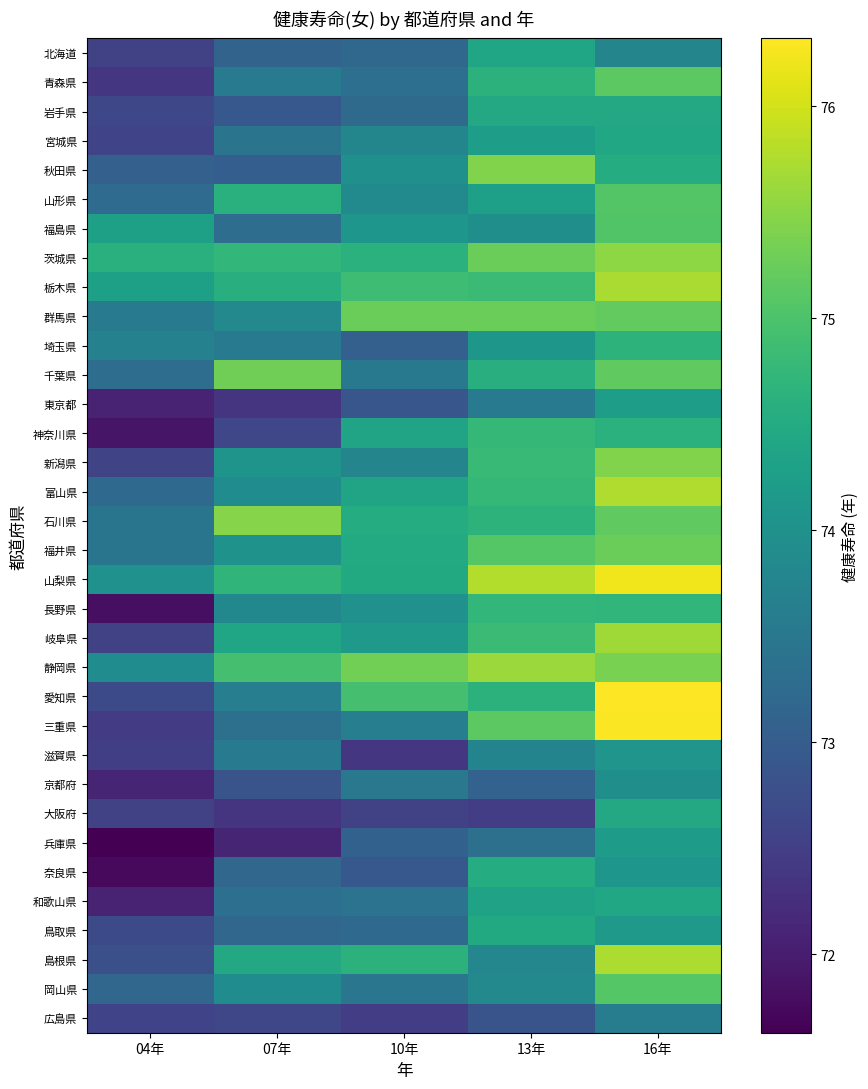

Reading left to right, what are all the values shown in this chart?

北海道: 04年=72.5	07年=73.1	10年=73.2	13年=74.4	16年=73.8
青森県: 04年=72.4	07年=73.6	10年=73.3	13年=74.6	16年=75.1
岩手県: 04年=72.6	07年=72.9	10年=73.2	13年=74.5	16年=74.5
宮城県: 04年=72.6	07年=73.4	10年=73.8	13年=74.2	16年=74.4
秋田県: 04年=73.1	07年=73.0	10年=74.0	13年=75.4	16年=74.5
山形県: 04年=73.3	07年=74.6	10年=73.9	13年=74.3	16年=75.1
福島県: 04年=74.3	07年=73.3	10年=74.1	13年=74.0	16年=75.0
茨城県: 04年=74.6	07年=74.7	10年=74.6	13年=75.3	16年=75.5
栃木県: 04年=74.3	07年=74.6	10年=74.9	13年=74.8	16年=75.7
群馬県: 04年=73.6	07年=73.8	10年=75.3	13年=75.3	16年=75.2
埼玉県: 04年=73.7	07年=73.6	10年=73.1	13年=74.1	16年=74.7
千葉県: 04年=73.3	07年=75.3	10年=73.5	13年=74.6	16年=75.2
東京都: 04年=72.1	07年=72.4	10年=72.9	13年=73.6	16年=74.2
神奈川県: 04年=71.9	07年=72.6	10年=74.4	13年=74.8	16年=74.6
新潟県: 04年=72.6	07年=74.1	10年=73.8	13年=74.8	16年=75.4
富山県: 04年=73.2	07年=73.9	10年=74.4	13年=74.8	16年=75.8
石川県: 04年=73.5	07年=75.5	10年=74.5	13年=74.7	16年=75.2
福井県: 04年=73.5	07年=74.0	10年=74.5	13年=75.1	16年=75.3
山梨県: 04年=74.0	07年=74.7	10年=74.5	13年=75.8	16年=76.2
長野県: 04年=71.8	07年=73.8	10年=74.0	13年=74.7	16年=74.7
岐阜県: 04年=72.5	07年=74.4	10年=74.2	13年=74.8	16年=75.7
静岡県: 04年=73.9	07年=74.9	10年=75.3	13年=75.6	16年=75.4
愛知県: 04年=72.7	07年=73.6	10年=74.9	13年=74.7	16年=76.3
三重県: 04年=72.5	07年=73.4	10年=73.6	13年=75.1	16年=76.3
滋賀県: 04年=72.5	07年=73.6	10年=72.4	13年=73.8	16年=74.1
京都府: 04年=72.1	07年=72.8	10年=73.5	13年=73.1	16年=74.0
大阪府: 04年=72.5	07年=72.3	10年=72.5	13年=72.5	16年=74.5
兵庫県: 04年=71.6	07年=72.1	10年=73.1	13年=73.4	16年=74.2
奈良県: 04年=71.8	07年=73.2	10年=72.9	13年=74.5	16年=74.1
和歌山県: 04年=72.1	07年=73.3	10年=73.4	13年=74.3	16年=74.4
鳥取県: 04年=72.7	07年=73.2	10年=73.2	13年=74.5	16年=74.1
島根県: 04年=72.8	07年=74.5	10年=74.6	13年=73.8	16年=75.7
岡山県: 04年=73.2	07年=73.9	10年=73.5	13年=73.8	16年=75.1
広島県: 04年=72.6	07年=72.6	10年=72.5	13年=72.8	16年=73.6